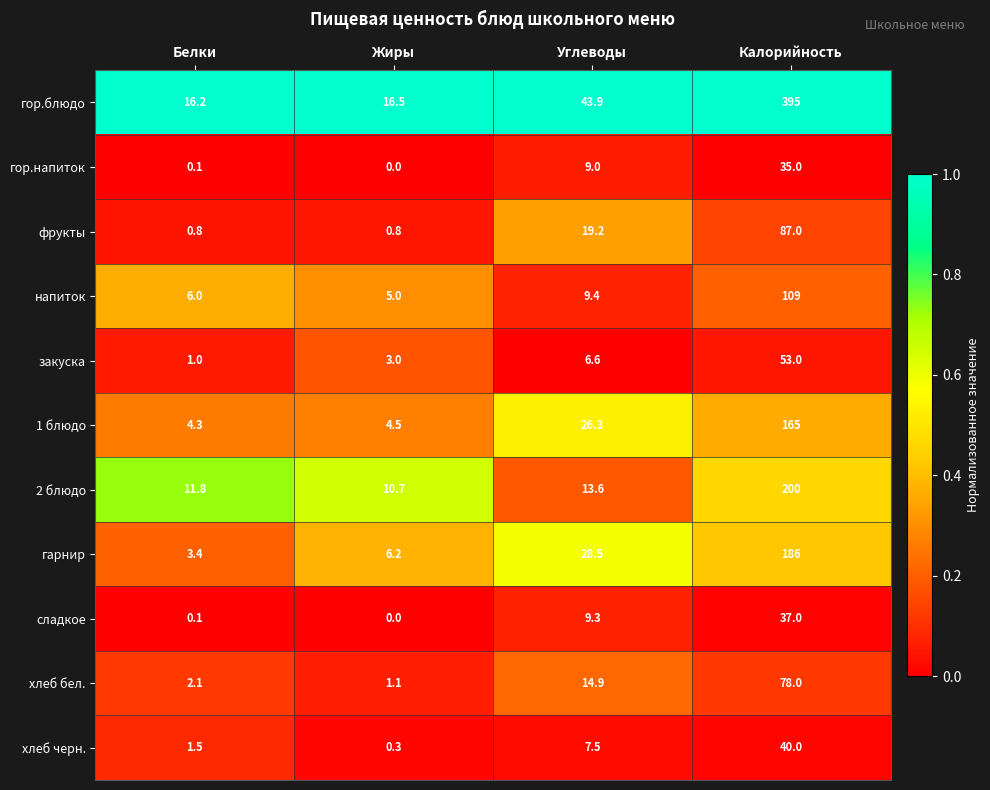

What is the maximum value for гор.блюдо?

395.0